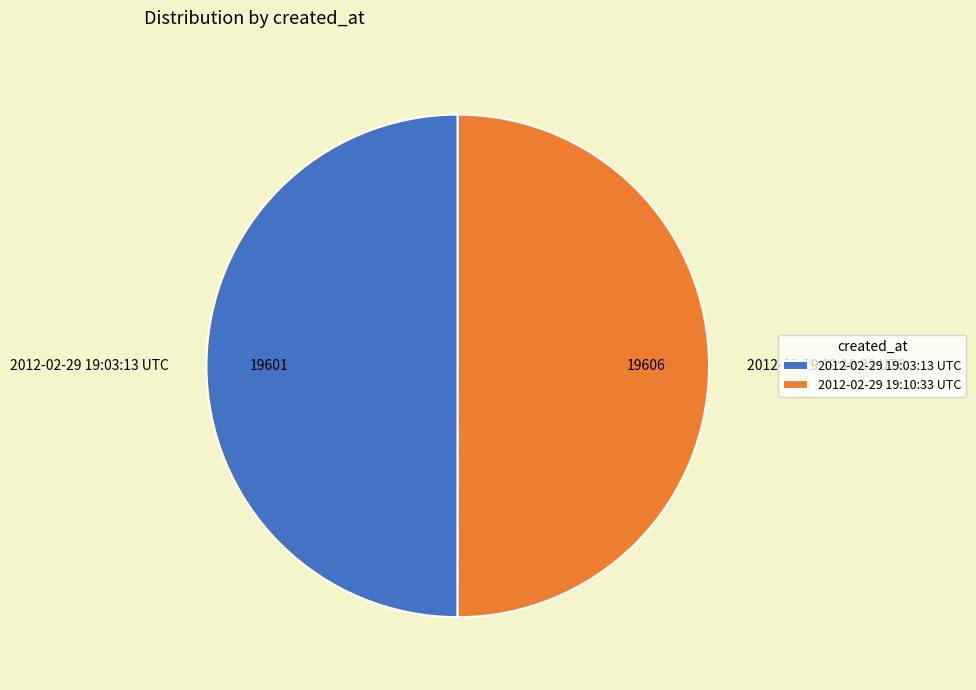

Is it true that 2012-02-29 19:10:33 UTC is 42% of the pie?

False